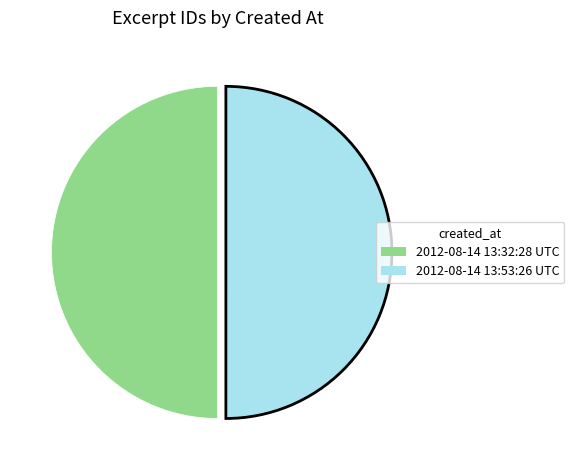

The 2012-08-14 13:32:28 UTC slice represents 64% of the pie. True or false?

False